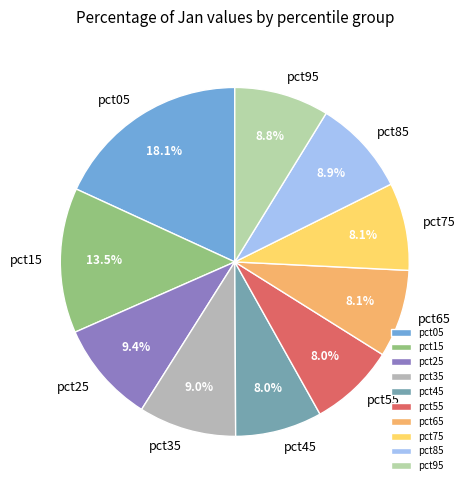

Count the number of slices in the pie.

10